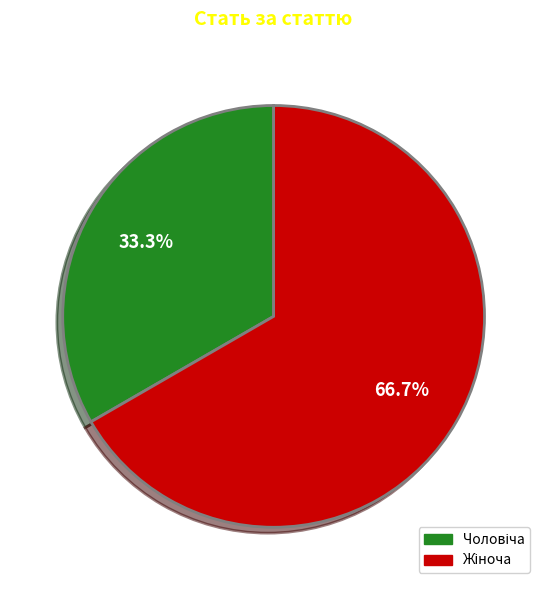

Is there any slice that represents more than half of the pie?

Yes